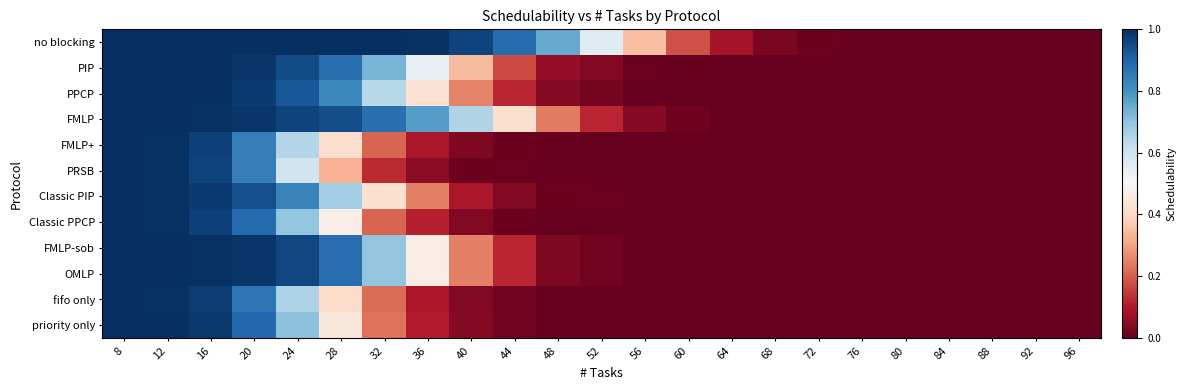

At 16, list the series in order from largest to smallest.

no blocking, PIP, PPCP, FMLP, FMLP-sob, OMLP, priority only, Classic PIP, fifo only, Classic PPCP, FMLP+, PRSB